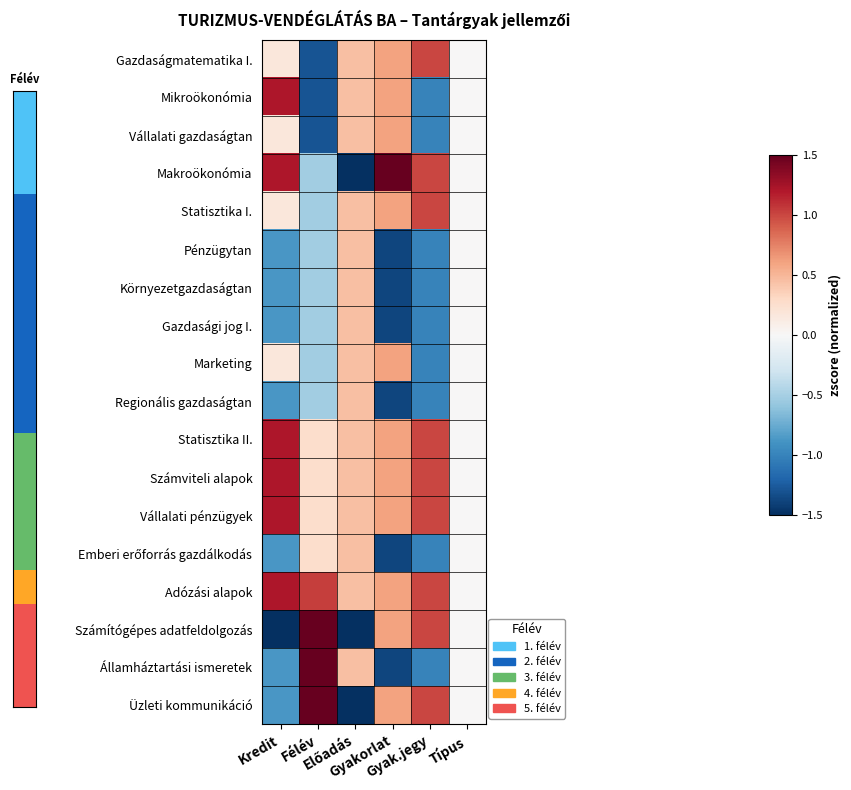

Which series has the widest spread of values?

Számítógépes adatfeldolgozás